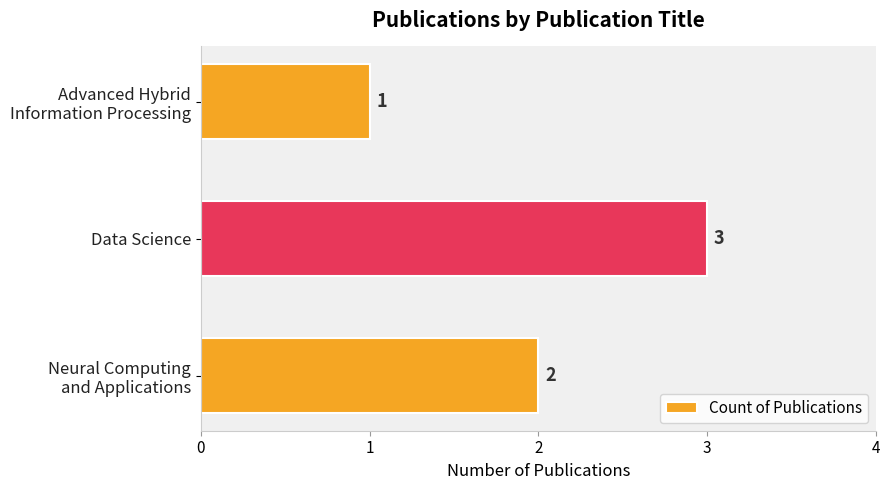

What is the greatest value displayed?

3